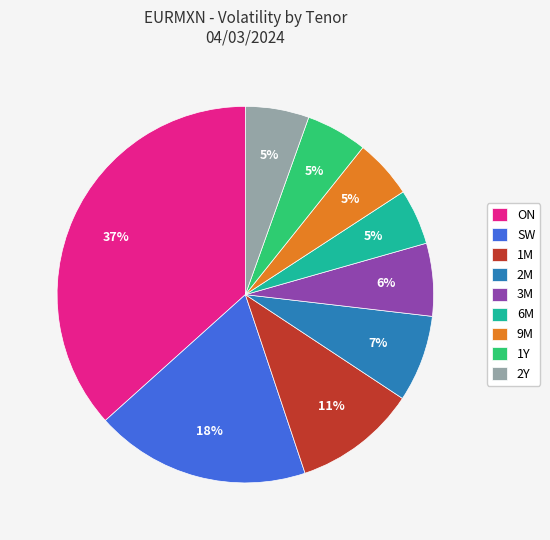

To the nearest percent, what is the difference between the 3M and 2M slice percentages?

1%